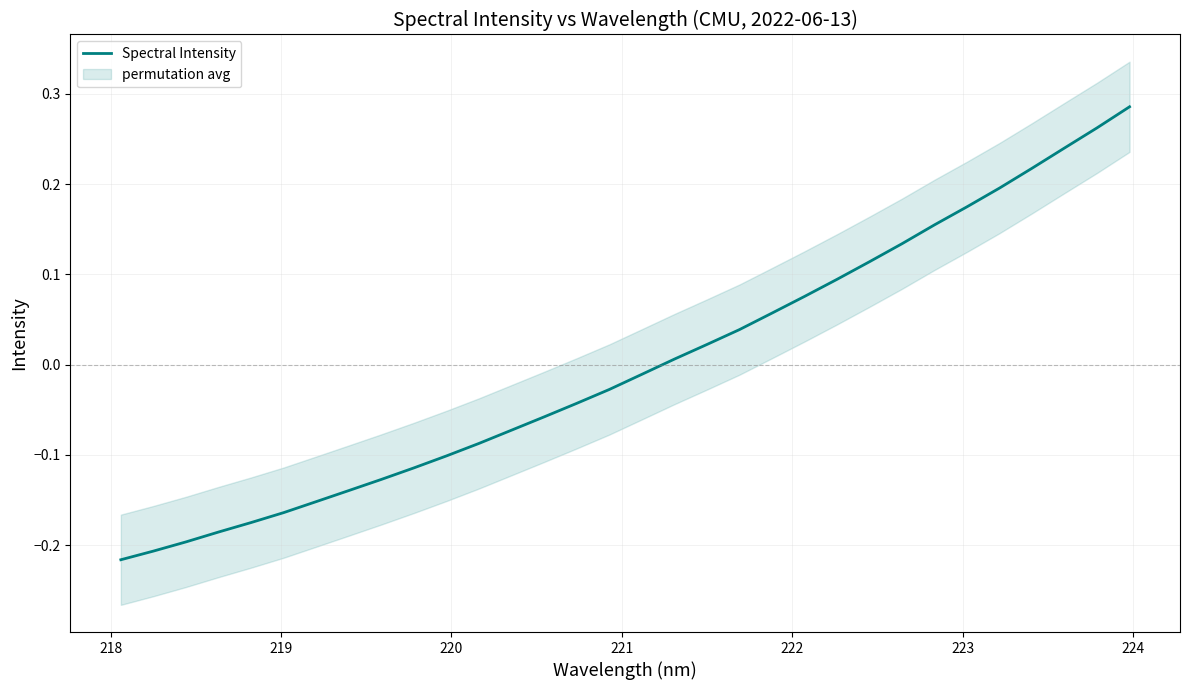

Between 219 and 222, which is larger?

222